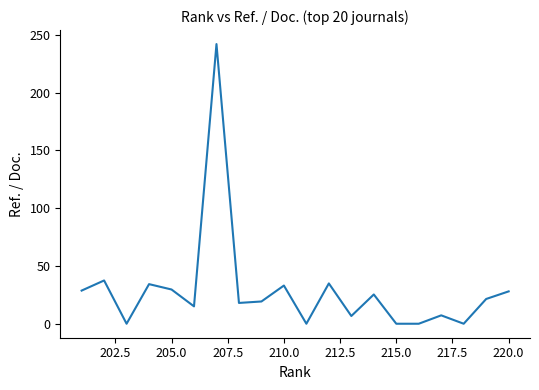

What is the sum of all values?

581.0